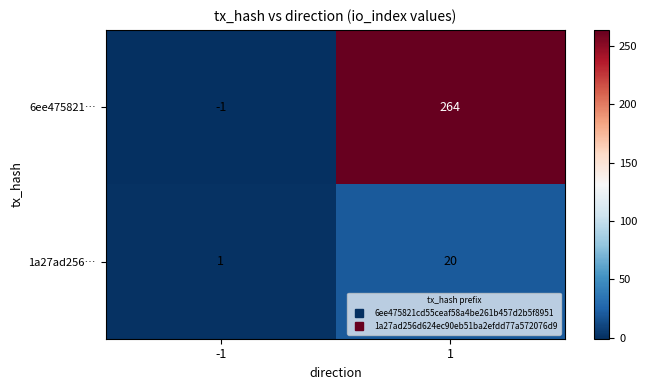

What is the average value of the 6ee475821… series?

132